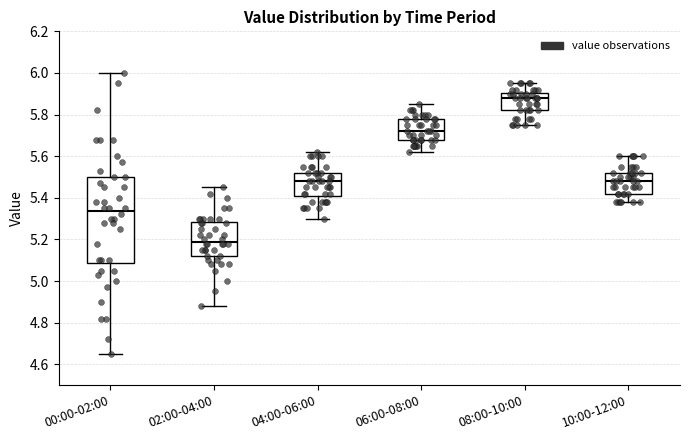

Where is the upper edge of the box for 04:00-06:00 on the y-axis? The values are not printed on the chart, so give them approximately, as read against the axis.

5.52